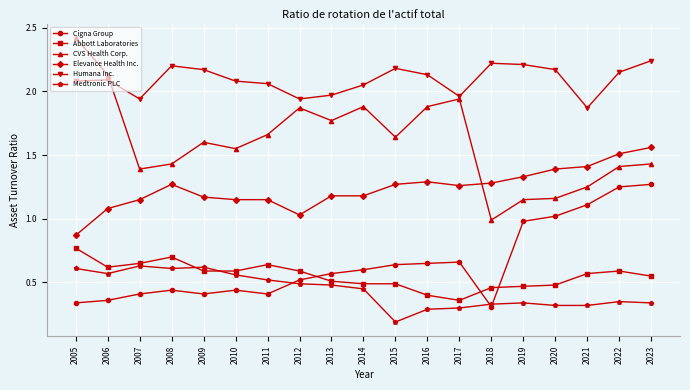

Where is Medtronic PLC nearest to the value 0?

2015